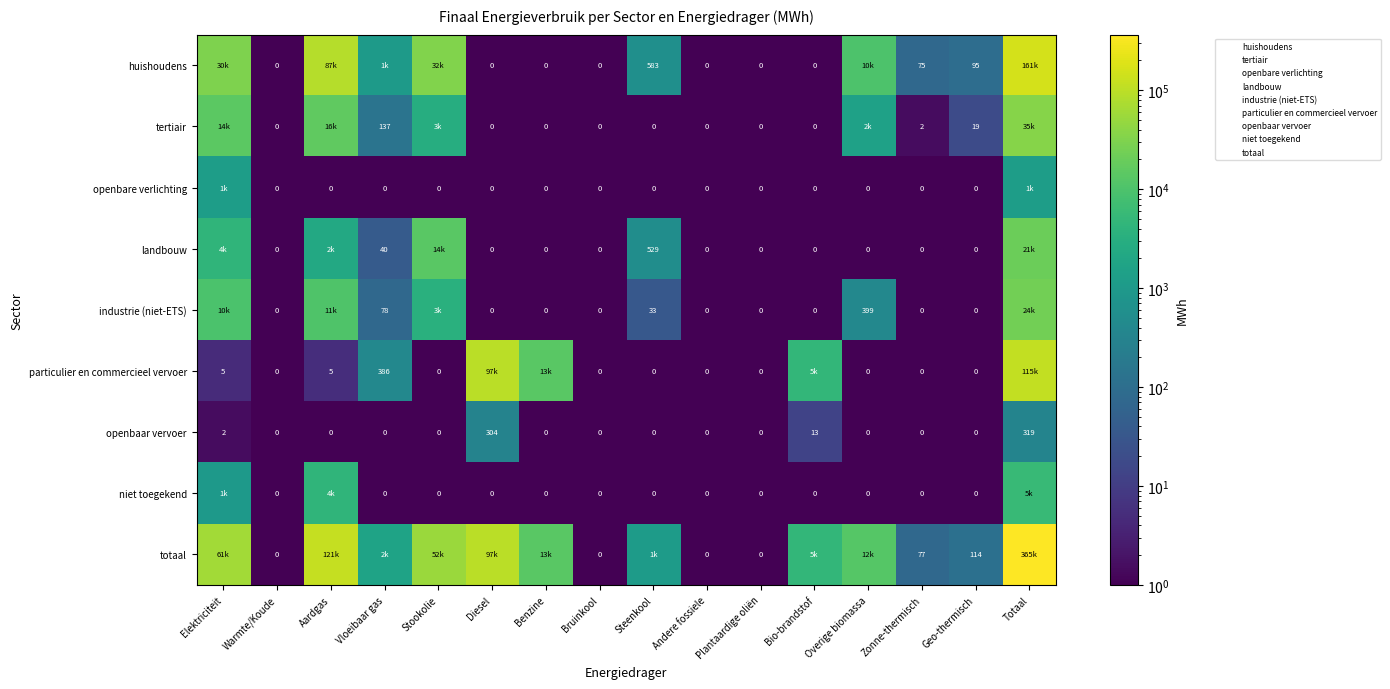

Between Bruinkool and Steenkool, which series saw the biggest shift?

totaal